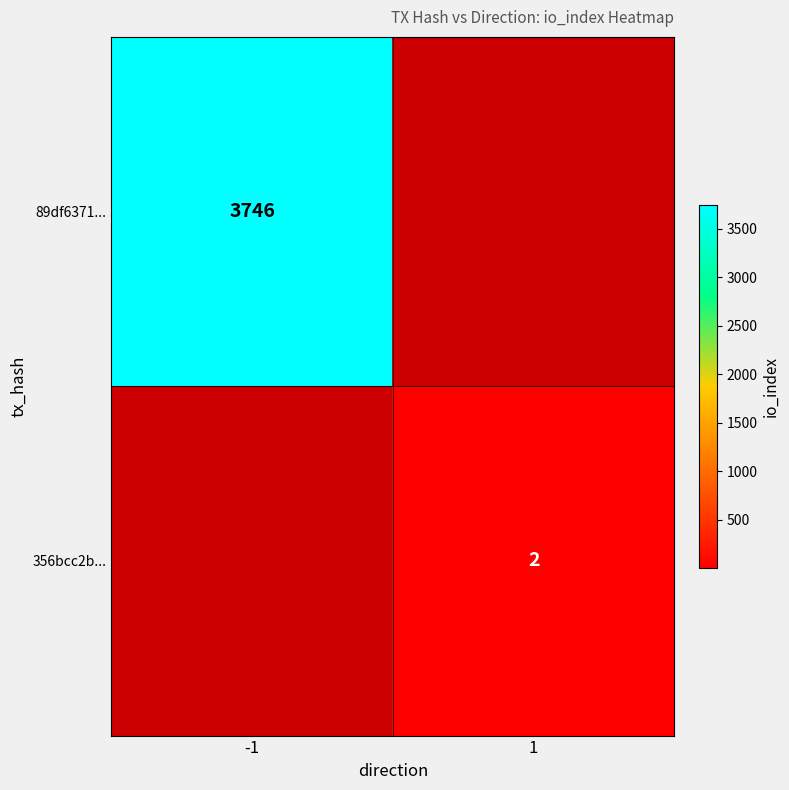

True or false: 356bcc2b... has a value of 2 at 1.

True